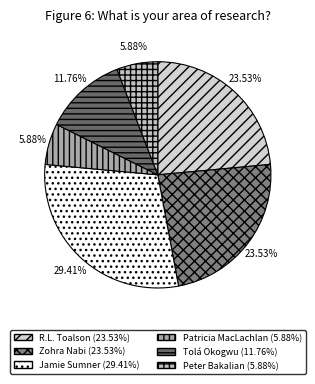

How many segments does this pie chart have?

6